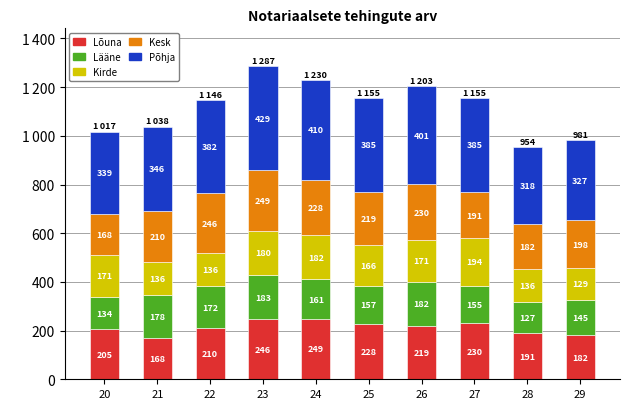

What are all the series names shown in the legend?

Lõuna, Lääne, Kirde, Kesk, Põhja